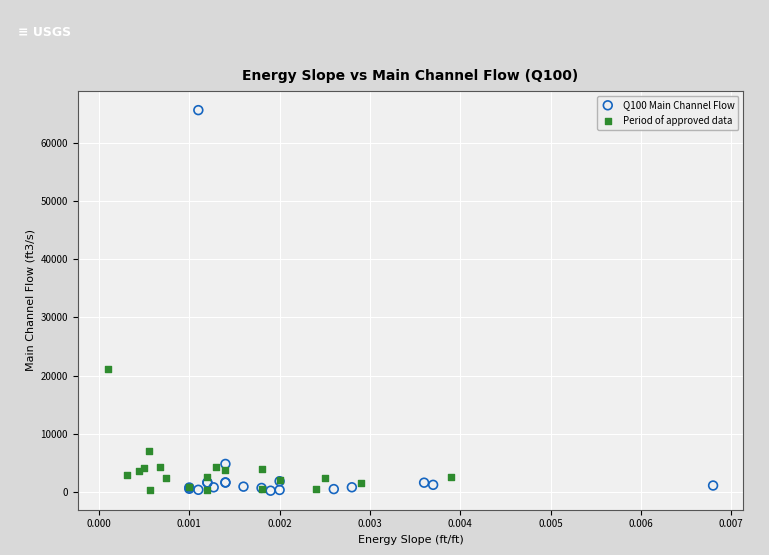

Which series has the largest Y range (max minus min)?

Q100 Main Channel Flow